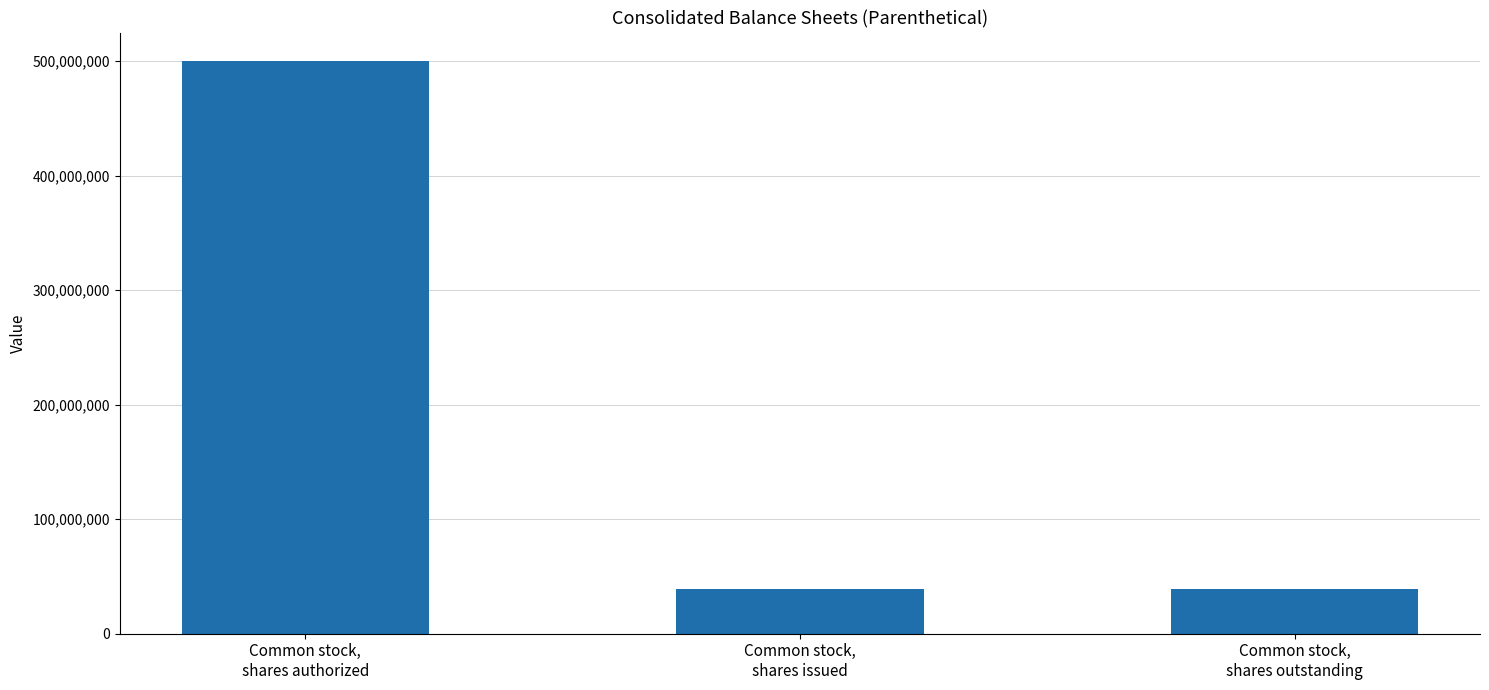

What value does the data have at Common stock,
shares issued?

38906742